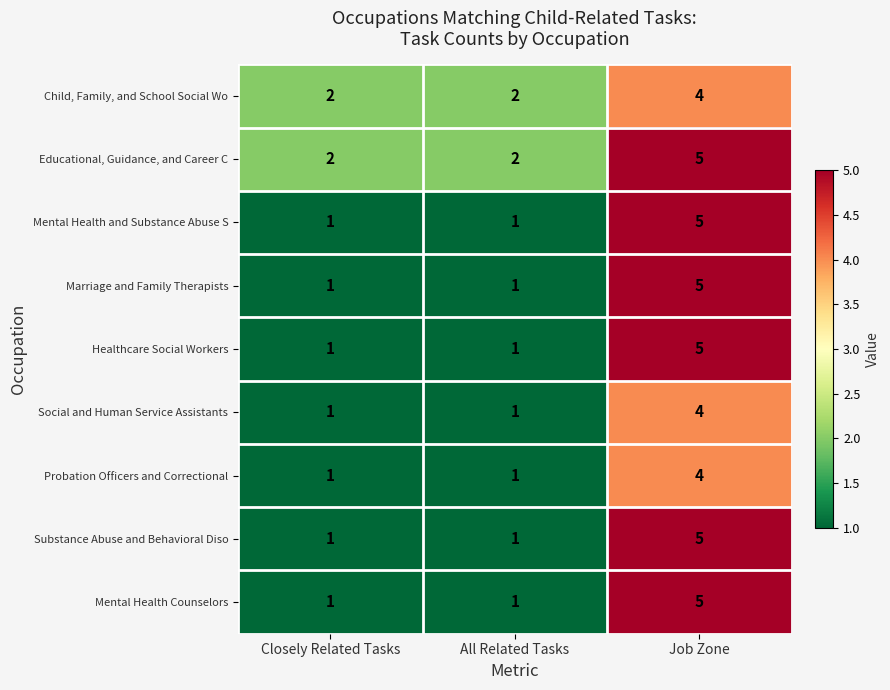

What is the maximum value shown in the chart?

5